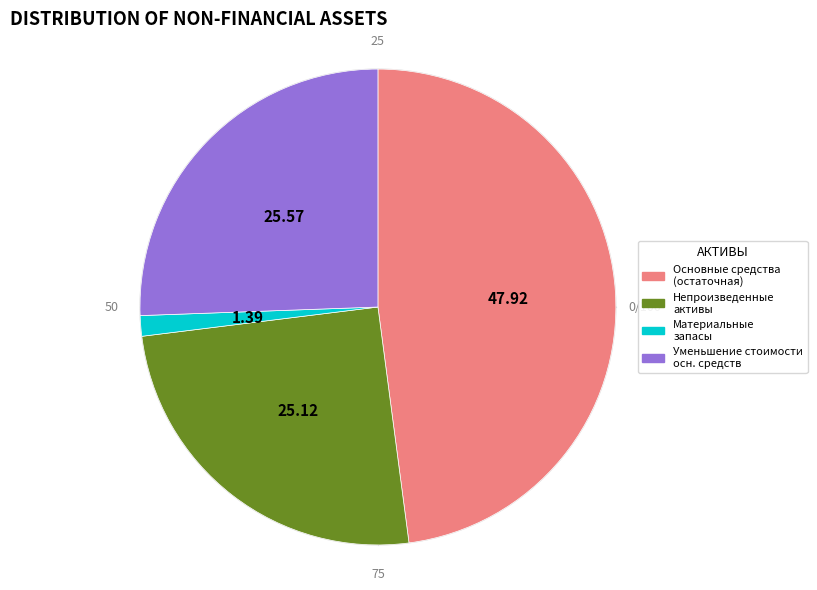

Which category has the biggest portion of the pie?

Основные средства (остаточная стоимость)